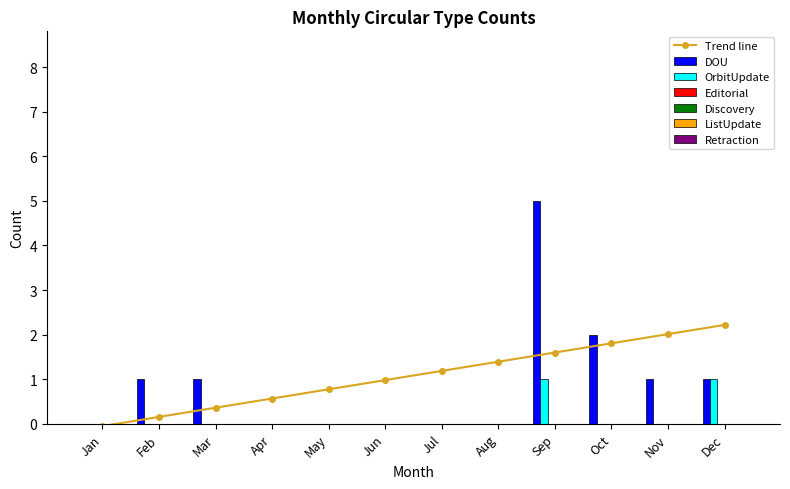

Which series has the largest total across all categories?

DOU